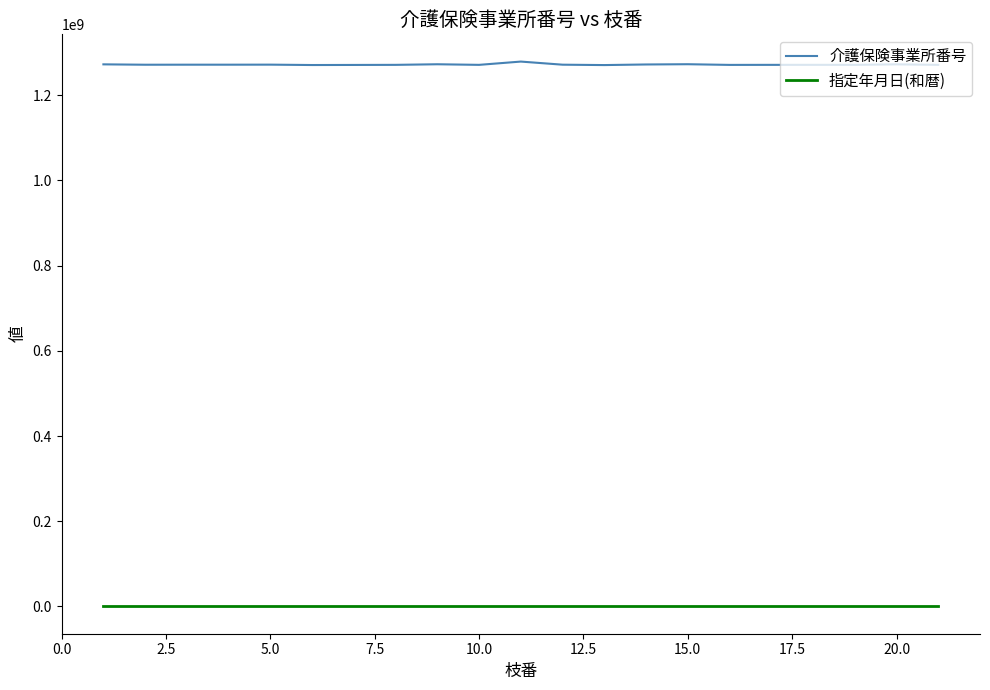

In 介護保険事業所番号, how many points are lower than both neighbors (excluding endpoints)?

5